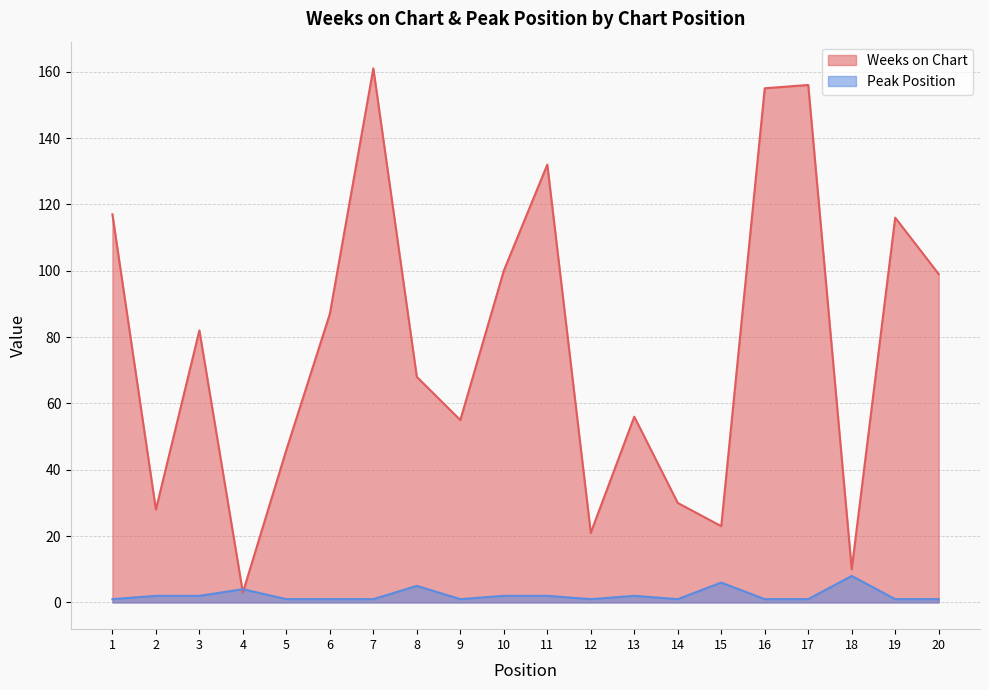

What is the maximum value shown in the chart?

161